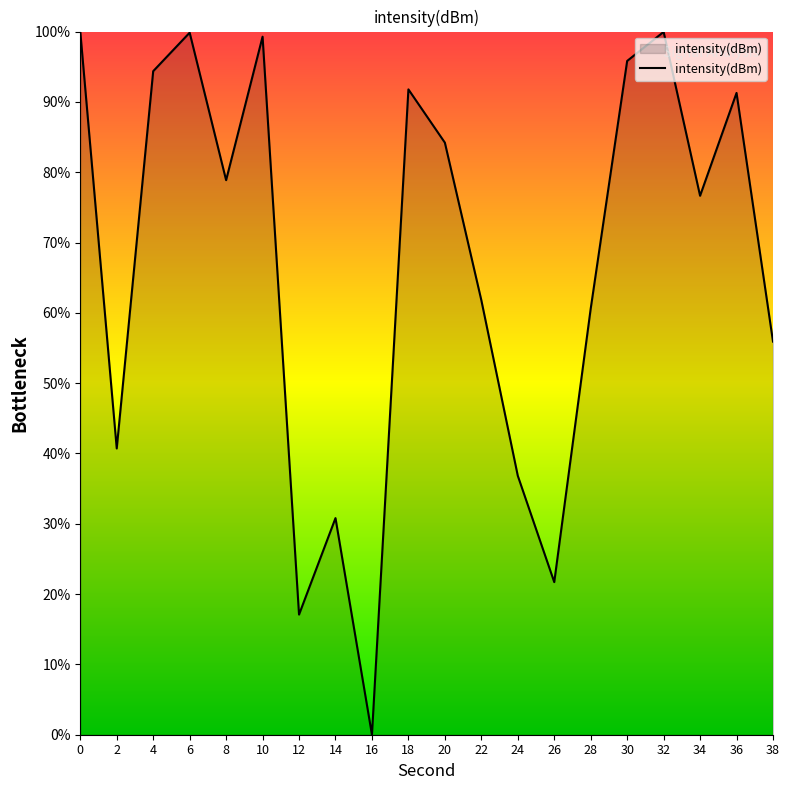

Which has a higher value, 12 or 34?

34